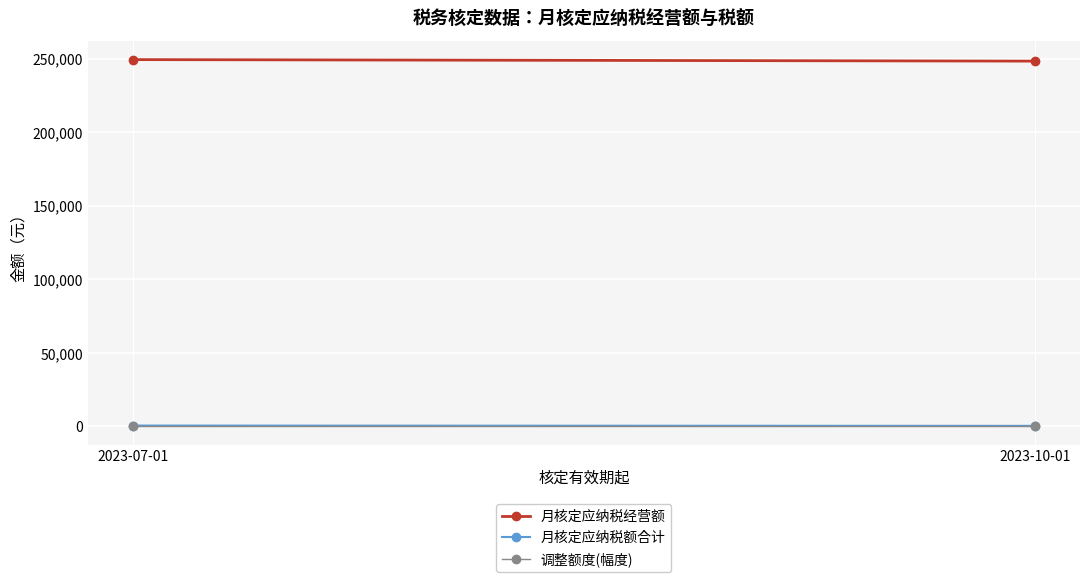

Is this an area chart (filled region under the line)?

No